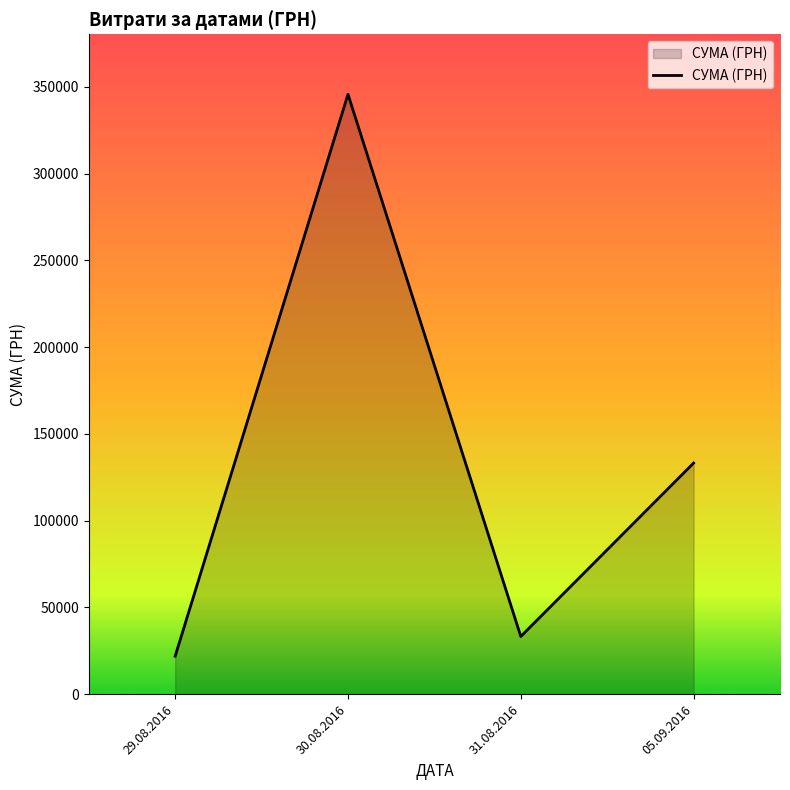

What is the change in value from 30.08.2016 to 31.08.2016?

-312429.3